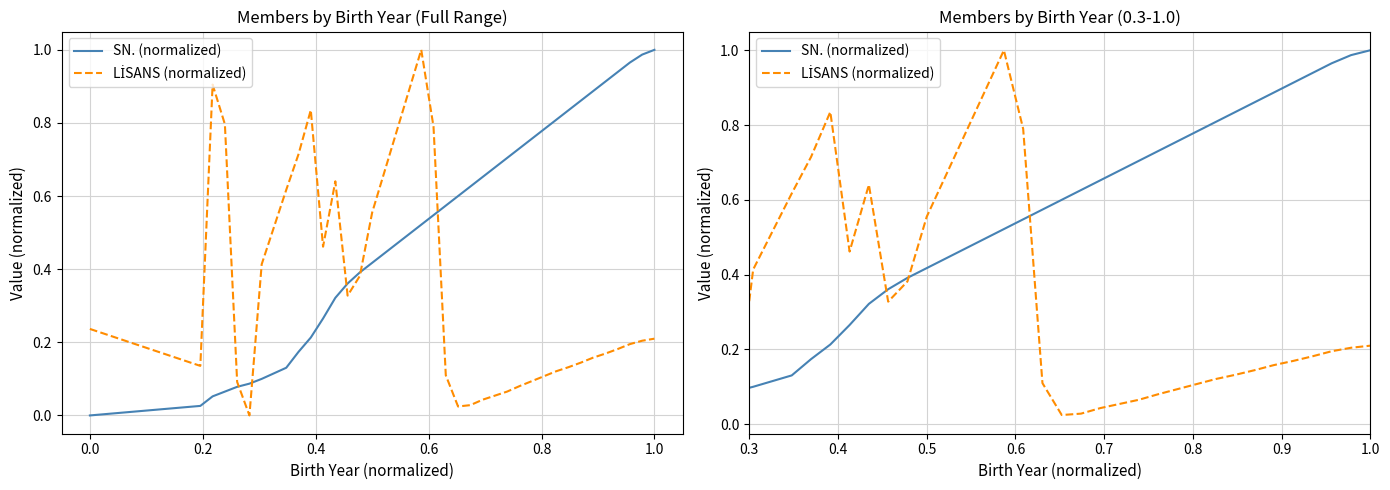

What is the difference between the maximum and minimum values in the SN. (normalized) series?

1.0